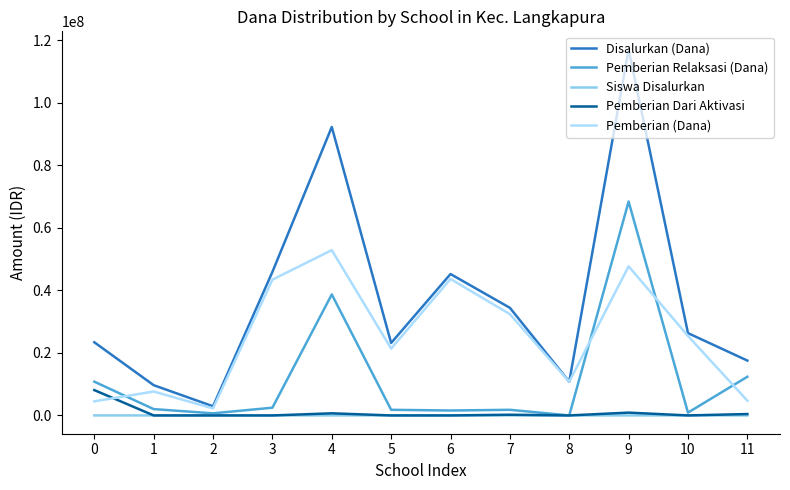

What is the maximum value for Pemberian Dari Aktivasi?

8100000